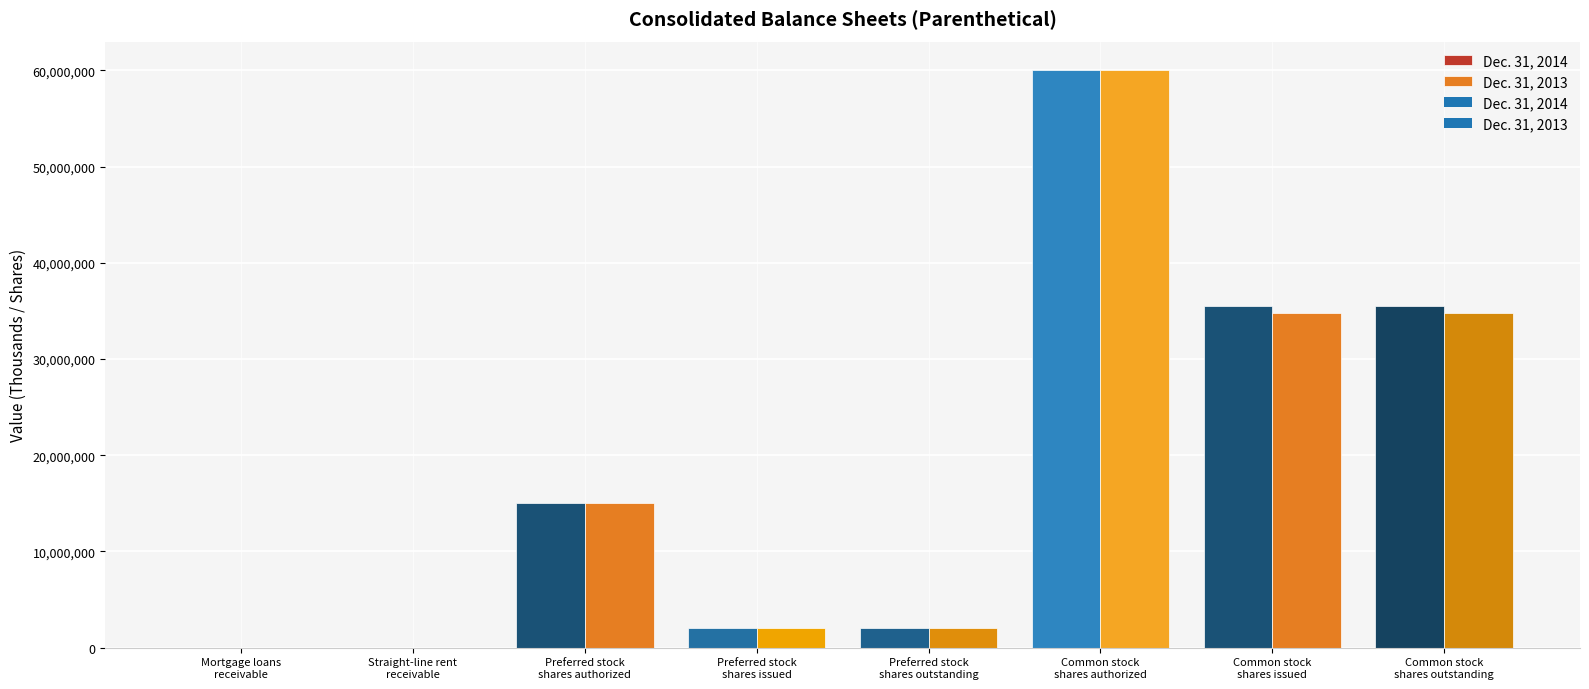

Which series has the largest range (max minus min)?

Dec. 31, 2014